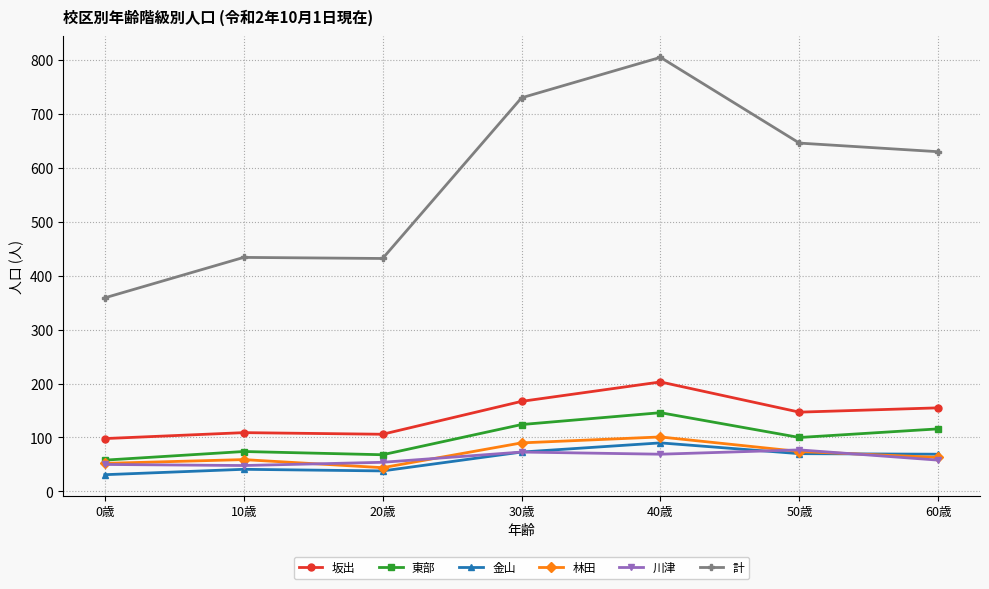

What is the total value across all series at 40歳?

1414